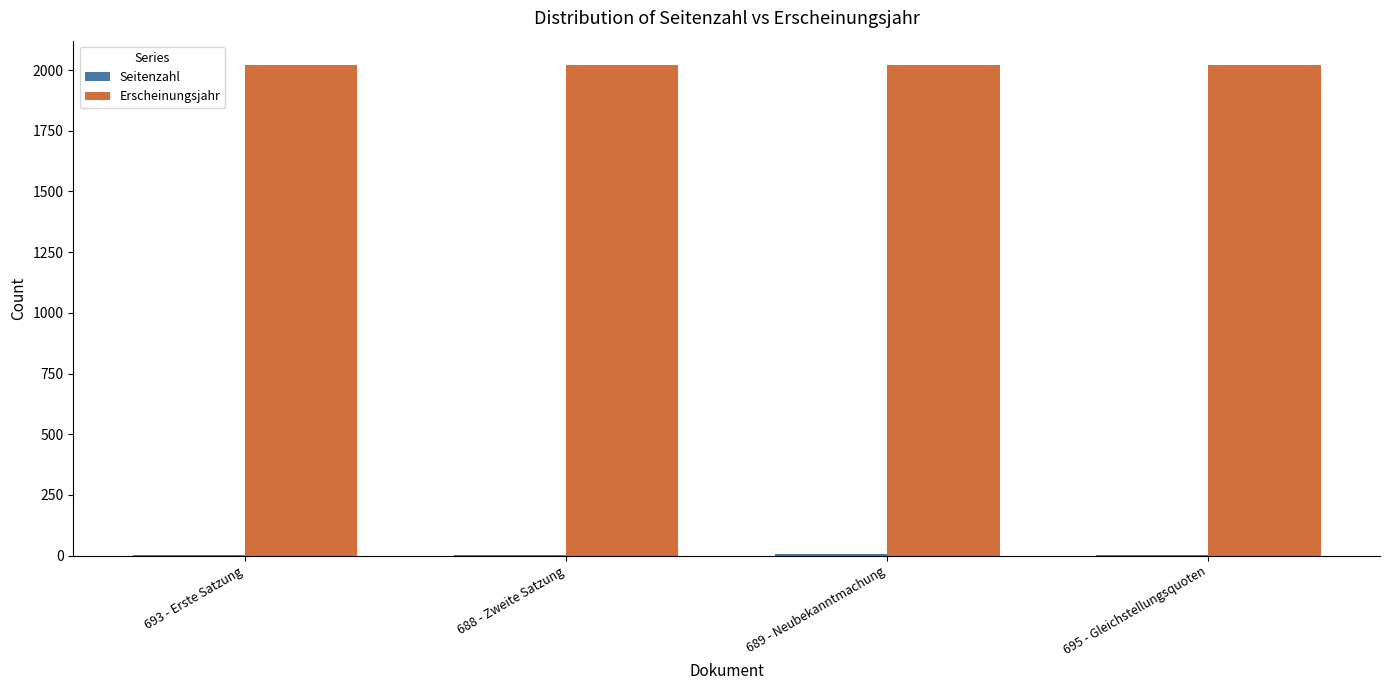

What is the average value of the Erscheinungsjahr series?

2020